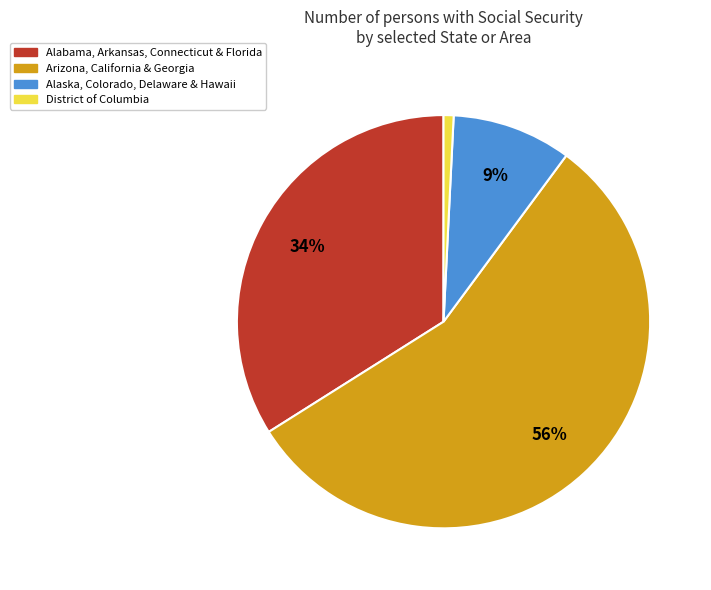

To the nearest percent, what is the average slice percentage?

25%